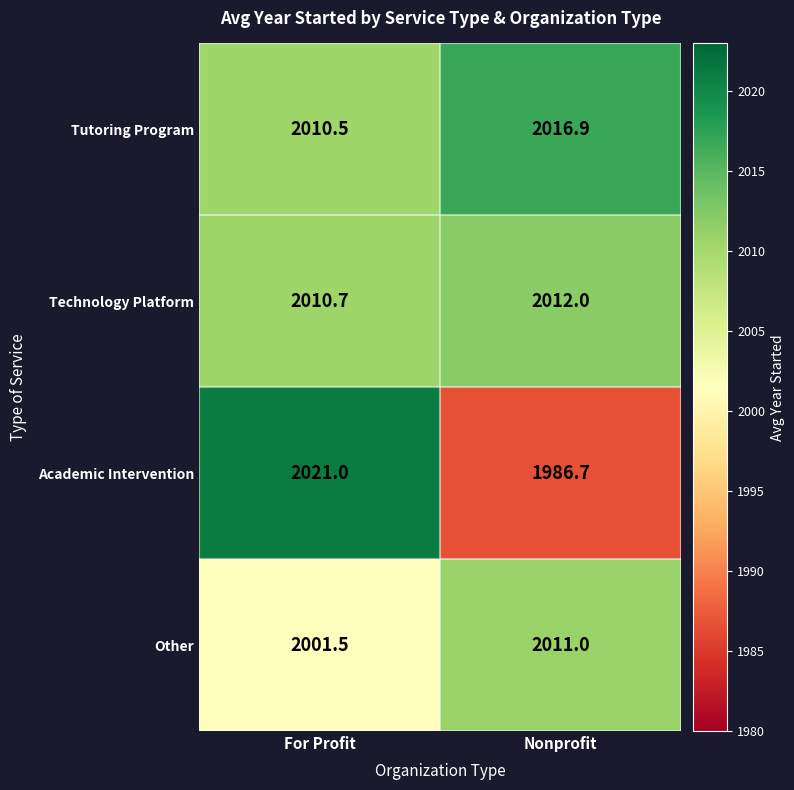

At which category is the sum across all series the highest?

For Profit